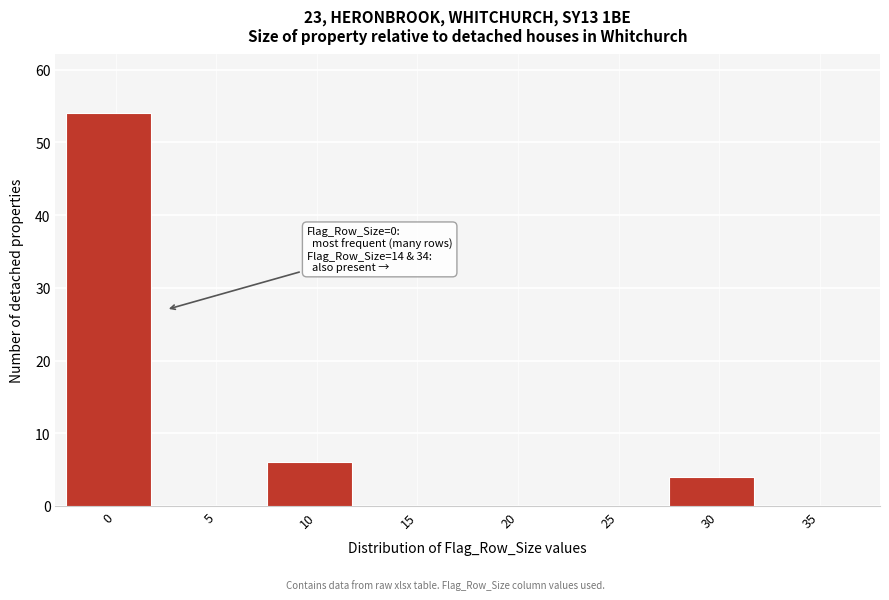

Reading right to left, what are all the values shown in this chart?

35=0	30=4	25=0	20=0	15=0	10=6	5=0	0=54